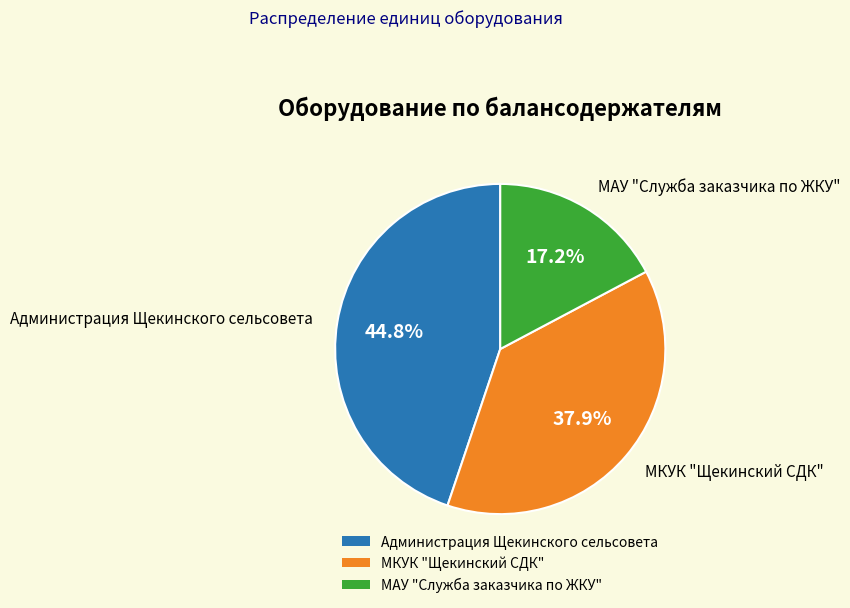

What is the smallest slice in the pie chart?

МАУ "Служба заказчика по ЖКУ"